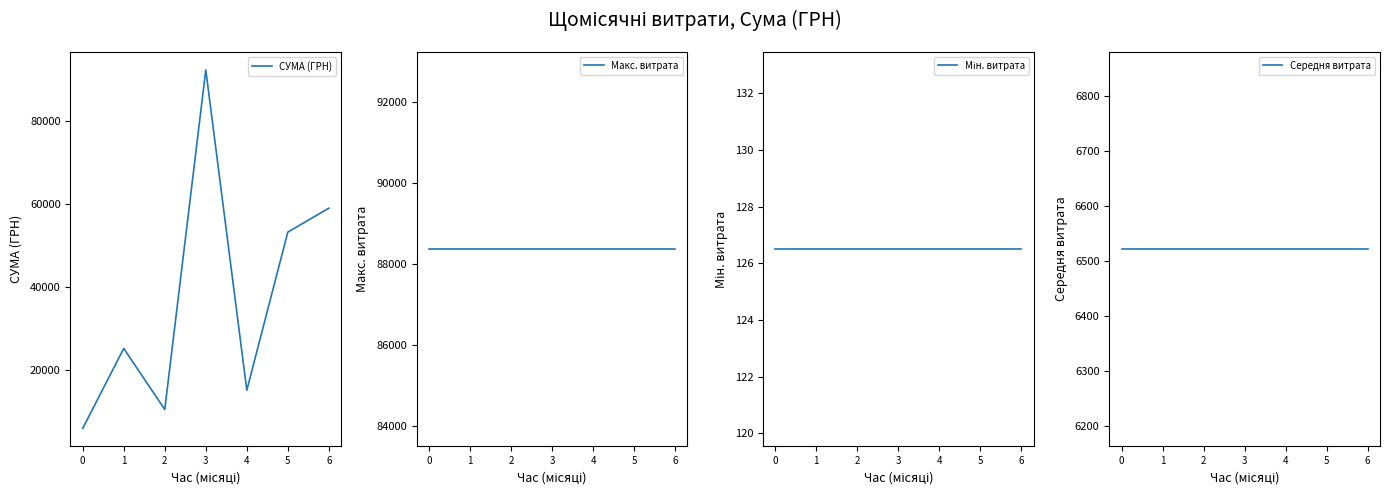

True or false: Середня витрата and Мін. витрата cross at least once.

False